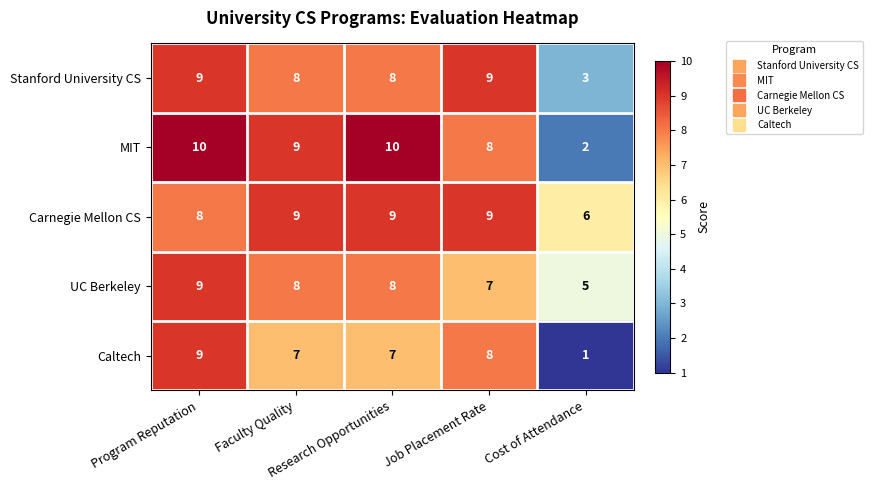

Which series has the largest total across all categories?

Carnegie Mellon CS